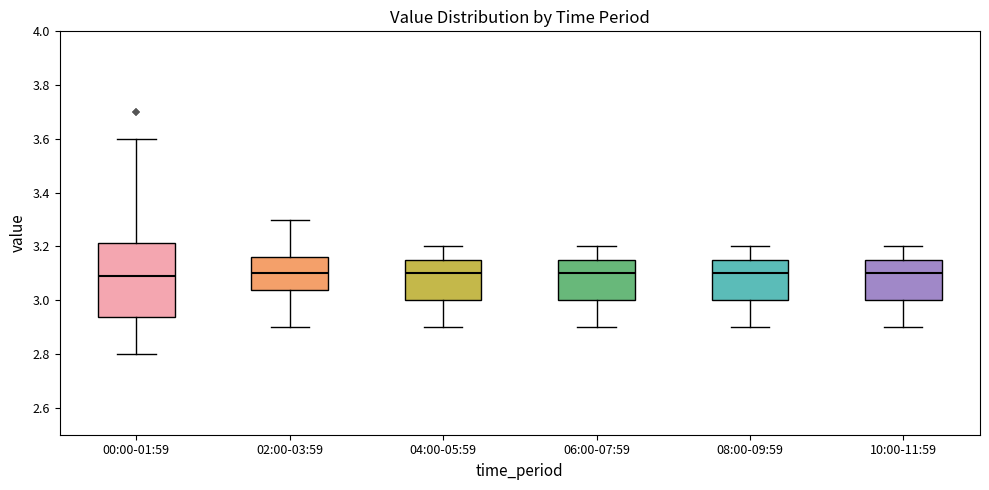

Reading left to right, read every box against the y-axis: the position of its median line, the range the box covers, and the ends of its whiskers. The values are not printed on the chart, so give them approximately, as read against the axis.

00:00-01:59: median 3.10, box 2.94 to 3.22, whiskers 2.80 to 3.60
02:00-03:59: median 3.10, box 3.04 to 3.16, whiskers 2.90 to 3.30
04:00-05:59: median 3.10, box 3.00 to 3.16, whiskers 2.90 to 3.20
06:00-07:59: median 3.10, box 3.00 to 3.16, whiskers 2.90 to 3.20
08:00-09:59: median 3.10, box 3.00 to 3.16, whiskers 2.90 to 3.20
10:00-11:59: median 3.10, box 3.00 to 3.16, whiskers 2.90 to 3.20